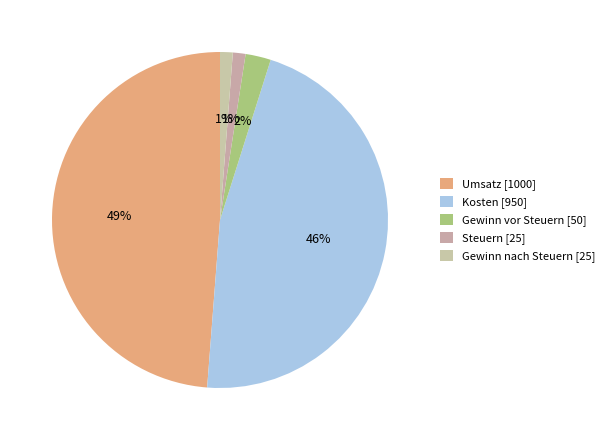

The Gewinn vor Steuern slice represents 12% of the pie. True or false?

False